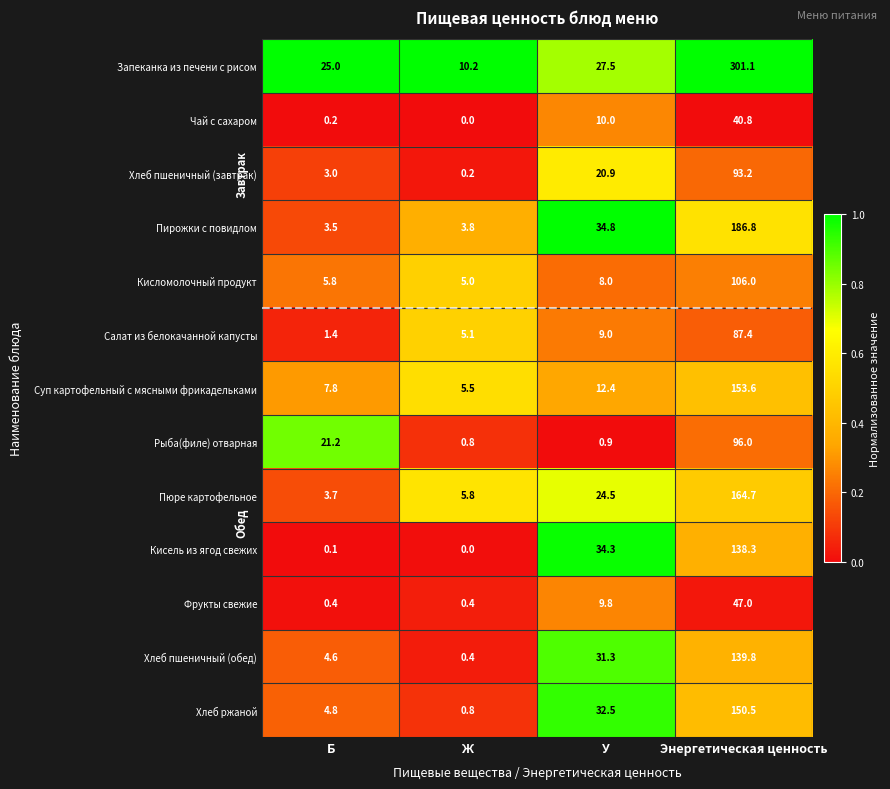

The Салат из белокачанной капусты series shows 0.5 at Б. True or false?

False